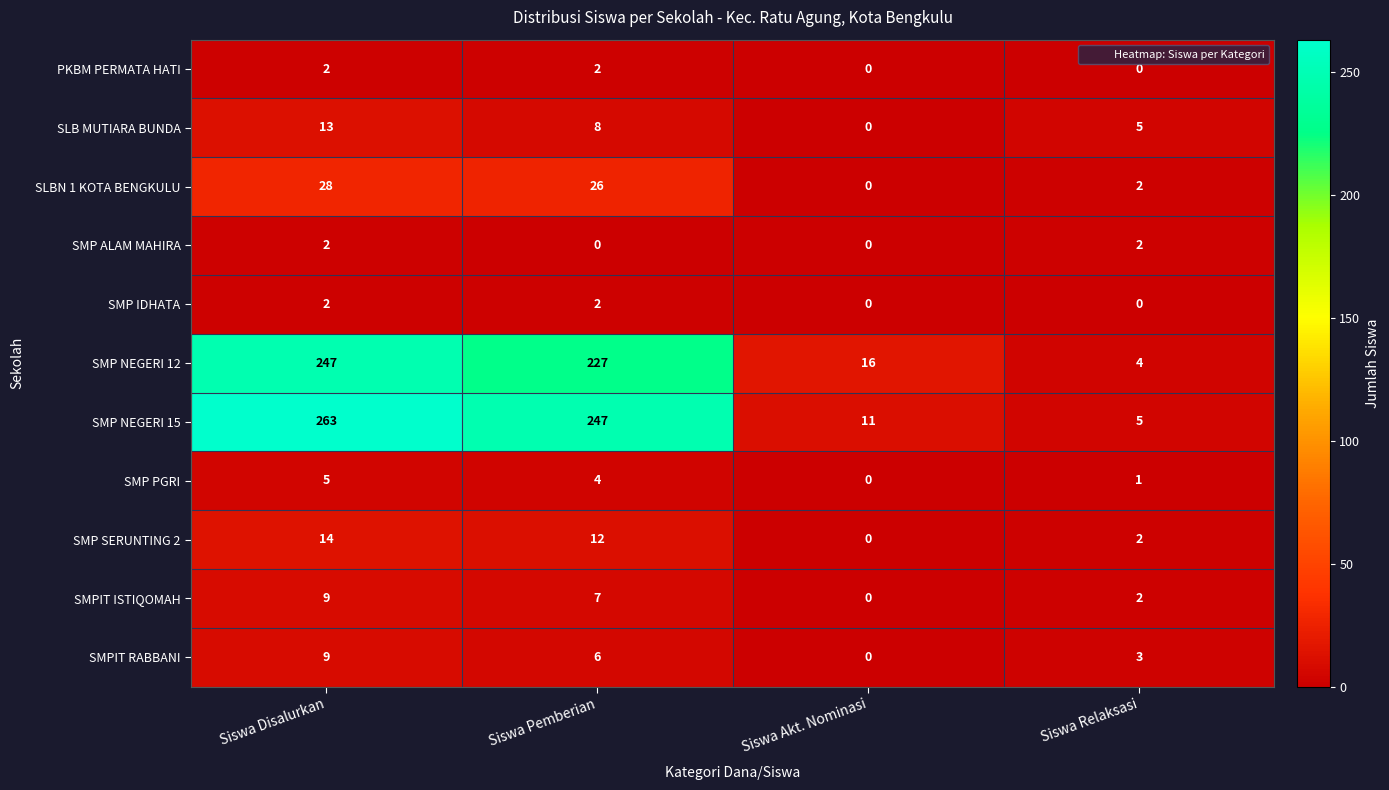

The value of SMP SERUNTING 2 at Siswa Disalurkan is 19. True or false?

False